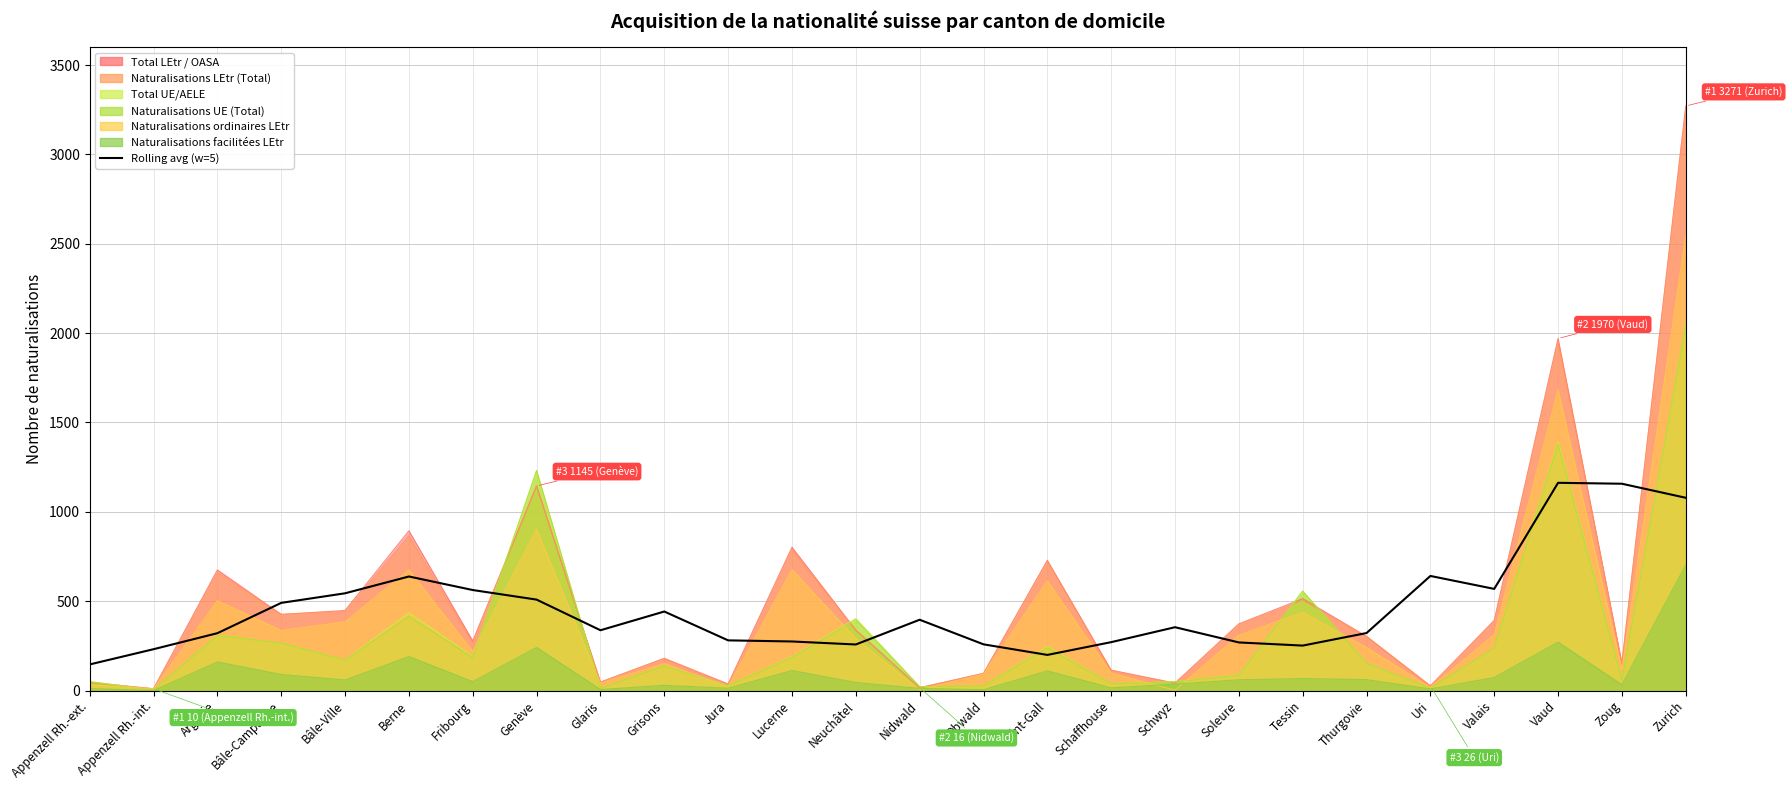

Is it true that the value at Saint-Gall is 199.4?

True